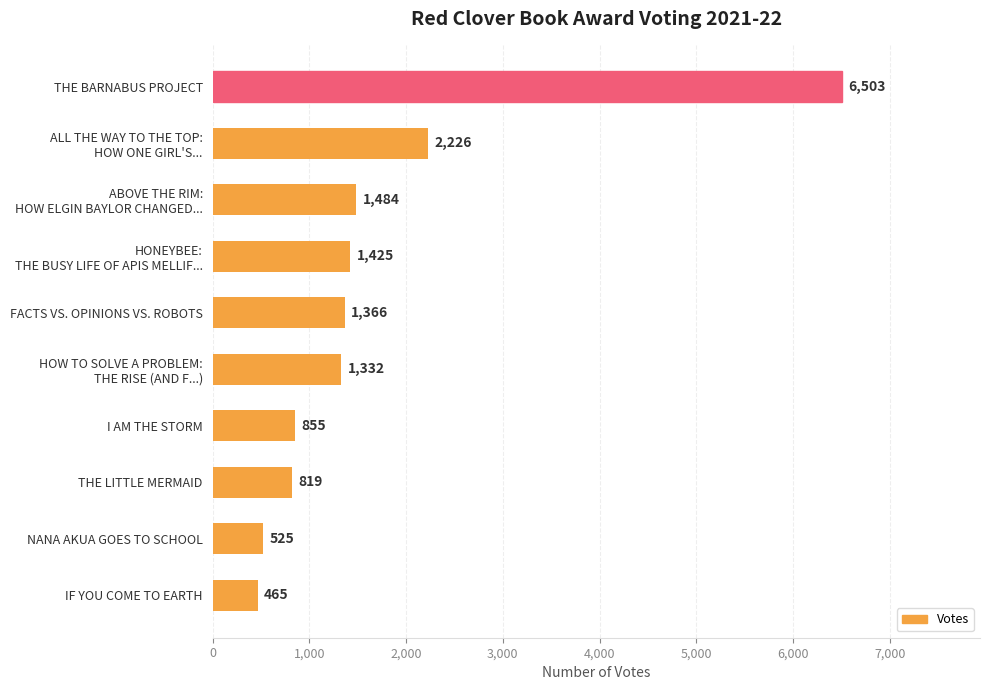

Which label corresponds to the smallest value in the chart?

IF YOU COME TO EARTH